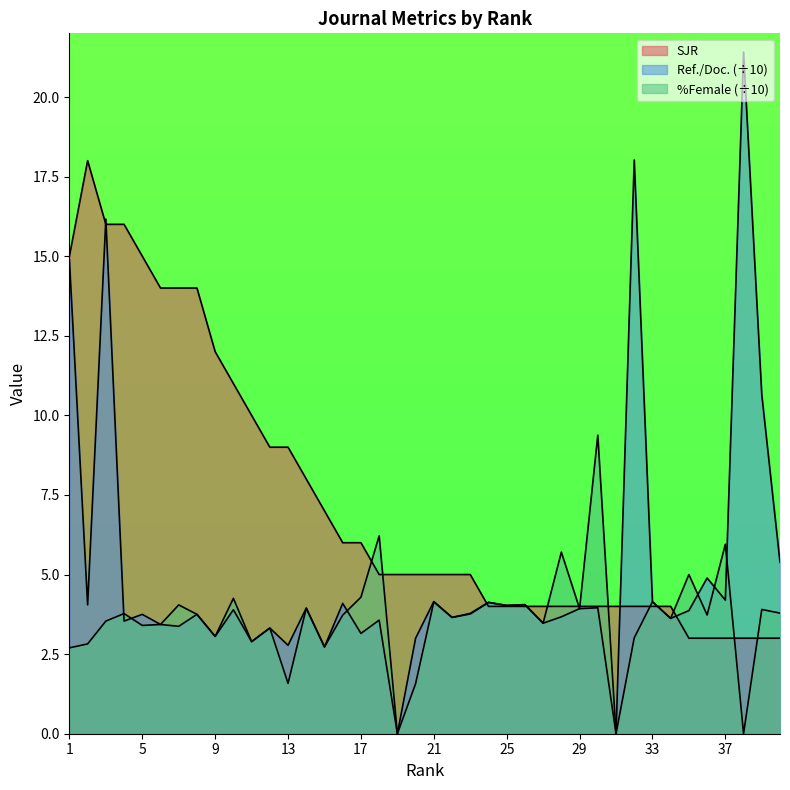

List the labels in order of Ref. / Doc. value, largest first.

38, 32, 3, 1, 39, 40, 36, 37, 21, 33, 24, 16, 26, 2, 25, 30, 14, 29, 10, 35, 23, 5, 8, 28, 22, 34, 18, 4, 27, 6, 7, 12, 17, 9, 20, 11, 13, 15, 19, 31